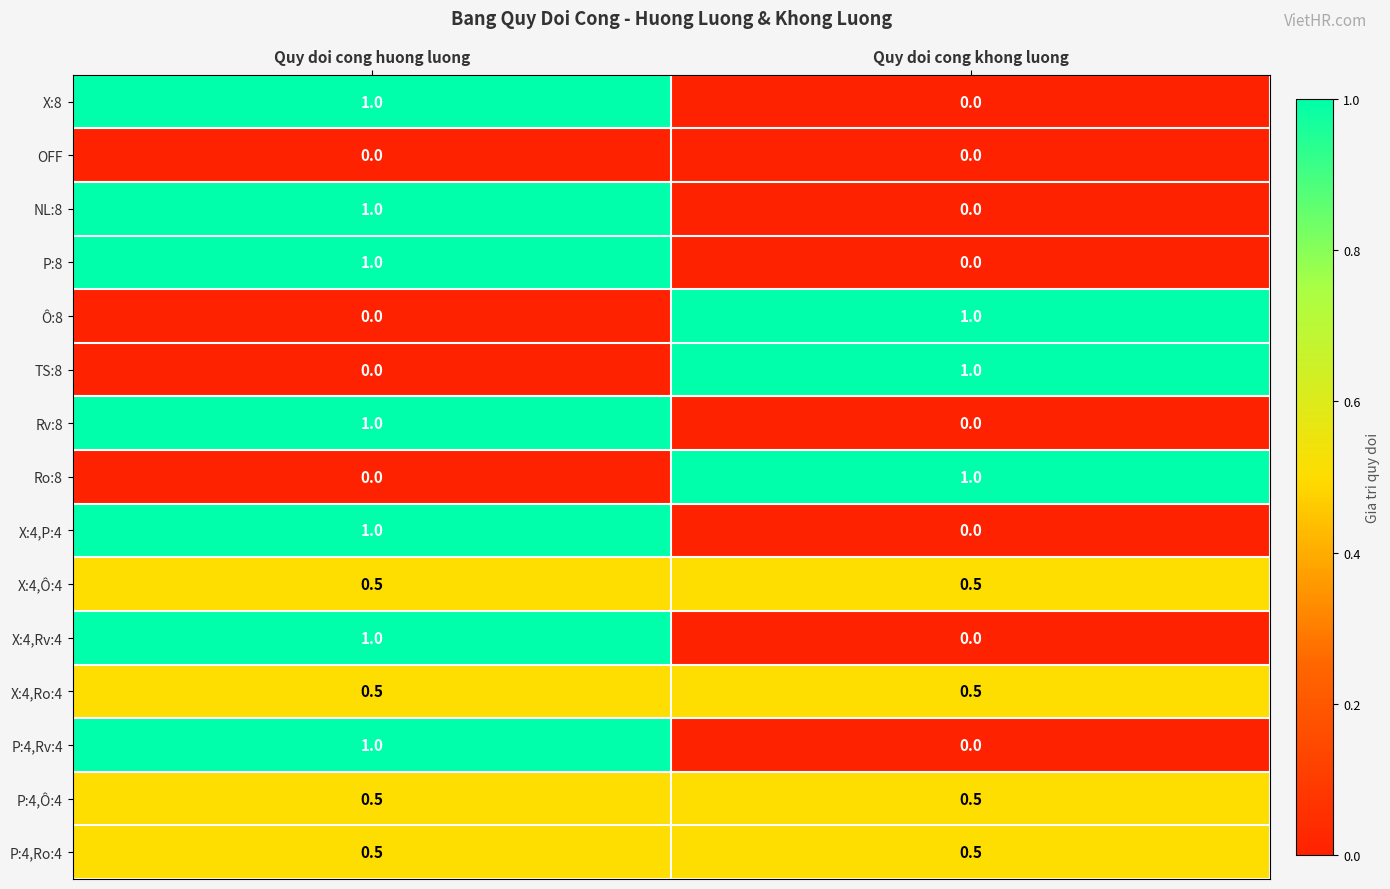

Reading left to right, extract all data points from this chart.

X:8: 1.0	0.0
OFF: 0.0	0.0
NL:8: 1.0	0.0
P:8: 1.0	0.0
Ô:8: 0.0	1.0
TS:8: 0.0	1.0
Rv:8: 1.0	0.0
Ro:8: 0.0	1.0
X:4,P:4: 1.0	0.0
X:4,Ô:4: 0.5	0.5
X:4,Rv:4: 1.0	0.0
X:4,Ro:4: 0.5	0.5
P:4,Rv:4: 1.0	0.0
P:4,Ô:4: 0.5	0.5
P:4,Ro:4: 0.5	0.5